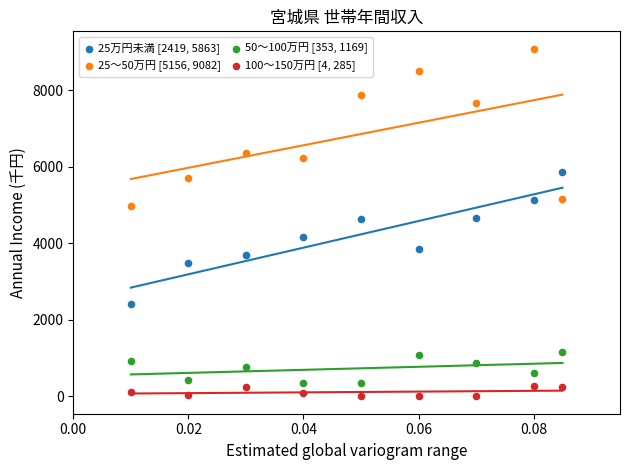

What are all the series names shown in the legend?

25万円未満 [2419, 5863], 25～50万円 [5156, 9082], 50～100万円 [353, 1169], 100～150万円 [4, 285]